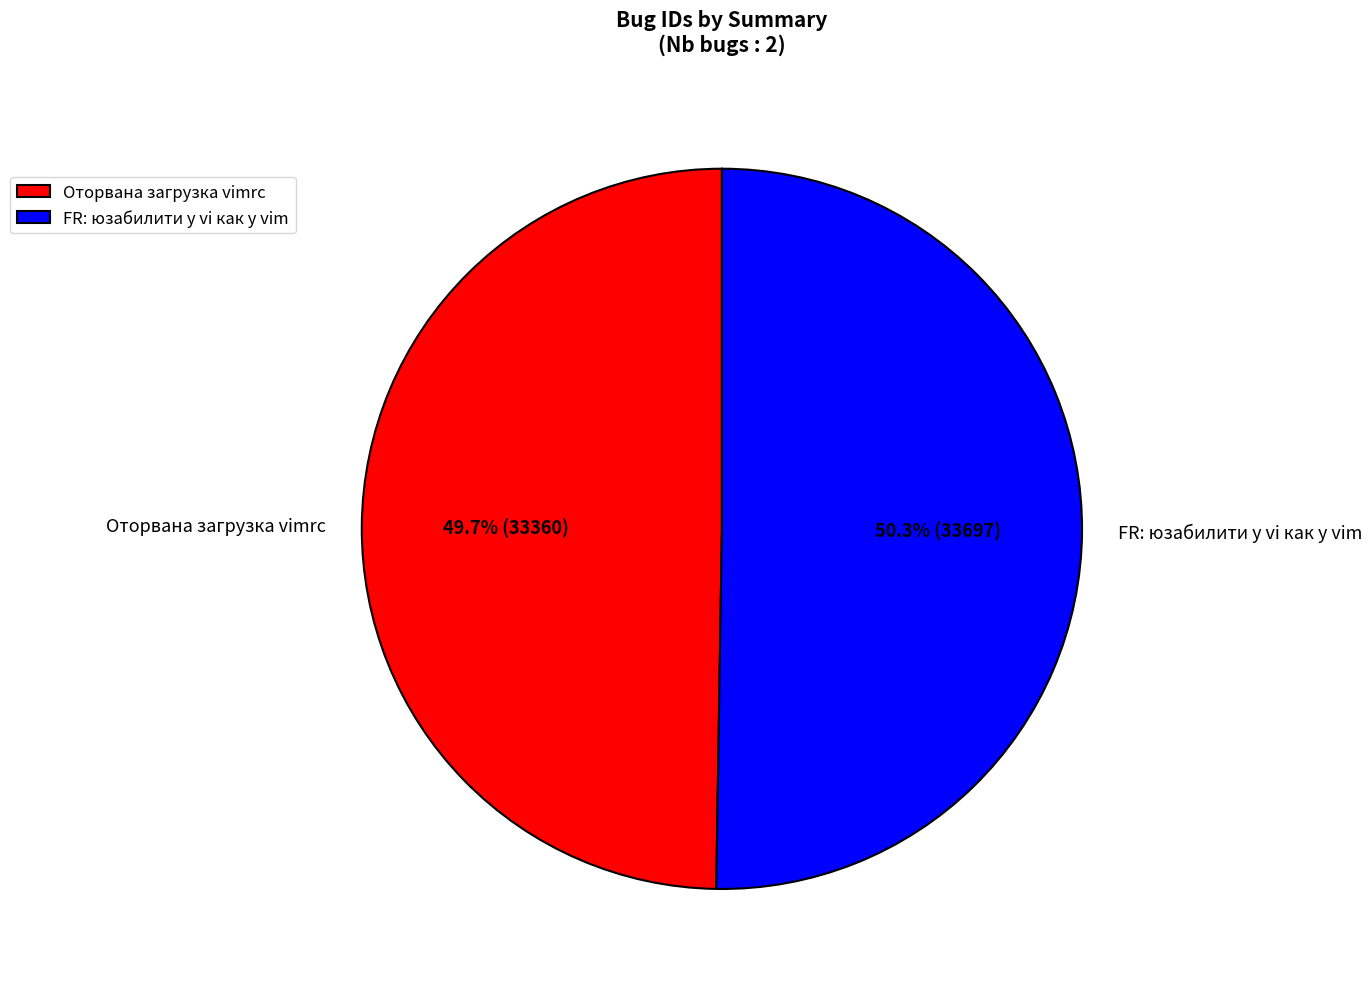

To the nearest percent, what portion does Оторвана загрузка vimrc represent?

50%